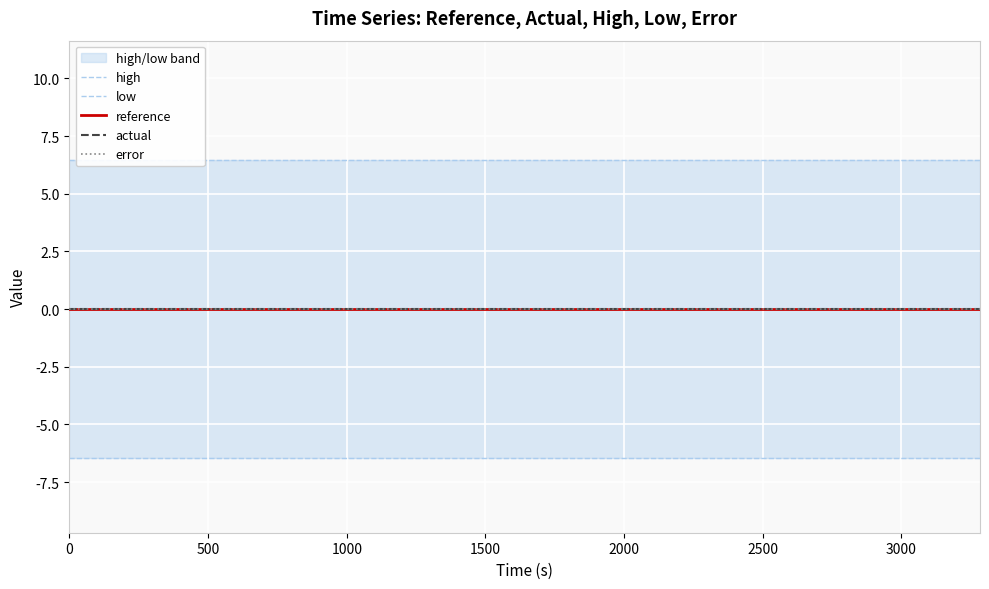

Reading left to right, extract all data points from this chart.

high: 6.5	6.5	6.5	6.5	6.5	6.5	6.5	6.5	6.5	6.5	6.5	6.5	6.5	6.5	6.5	6.5	6.5	6.5	6.5	6.5
low: -6.5	-6.5	-6.5	-6.5	-6.5	-6.5	-6.5	-6.5	-6.5	-6.5	-6.5	-6.5	-6.5	-6.5	-6.5	-6.5	-6.5	-6.5	-6.5	-6.5
reference: 0.0	0.0	0.0	0.0	0.0	0.0	0.0	0.0	0.0	0.0	0.0	0.0	0.0	0.0	0.0	0.0	0.0	0.0	0.0	0.0
actual: 0.0	0.0	0.0	0.0	0.0	0.0	0.0	0.0	0.0	0.0	0.0	0.0	0.0	0.0	0.0	0.0	0.0	0.0	0.0	0.0
error: 0.0	0.0	0.0	0.0	0.0	0.0	0.0	0.0	0.0	0.0	0.0	0.0	0.0	0.0	0.0	0.0	0.0	0.0	0.0	0.0